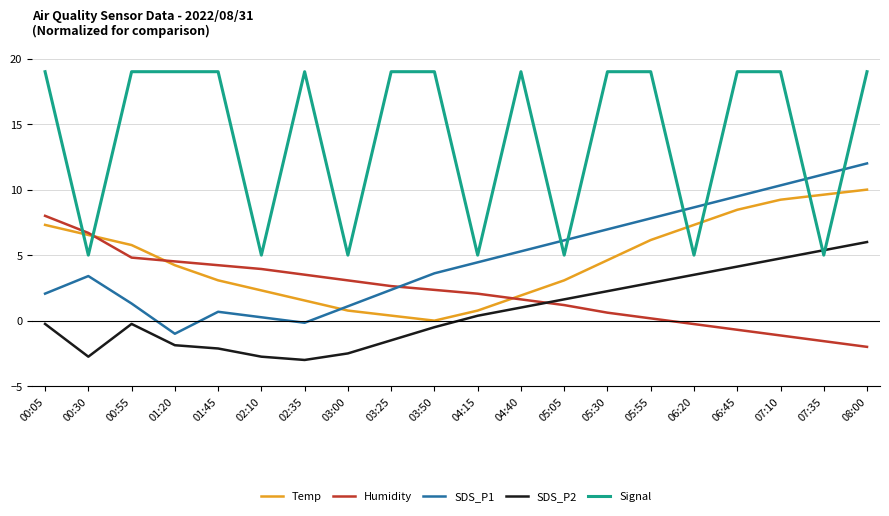

True or false: Signal and Temp intersect in this chart.

True